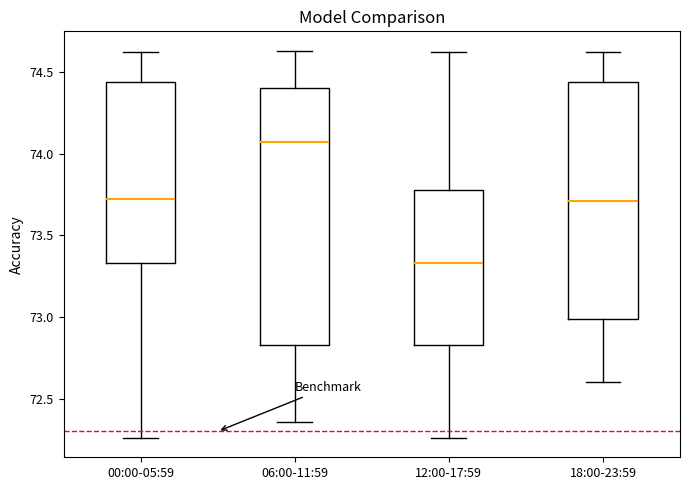

Reading left to right, transcribe this box plot: for each box, give where its median line is, the range the box spans, and where its two whiskers end, as read against the y-axis. The values are not printed on the chart, so give them approximately, as read against the axis.

00:00-05:59: median 73.70, box 73.35 to 74.45, whiskers 72.25 to 74.60
06:00-11:59: median 74.05, box 72.85 to 74.40, whiskers 72.35 to 74.65
12:00-17:59: median 73.35, box 72.85 to 73.80, whiskers 72.25 to 74.60
18:00-23:59: median 73.70, box 73.00 to 74.45, whiskers 72.60 to 74.60